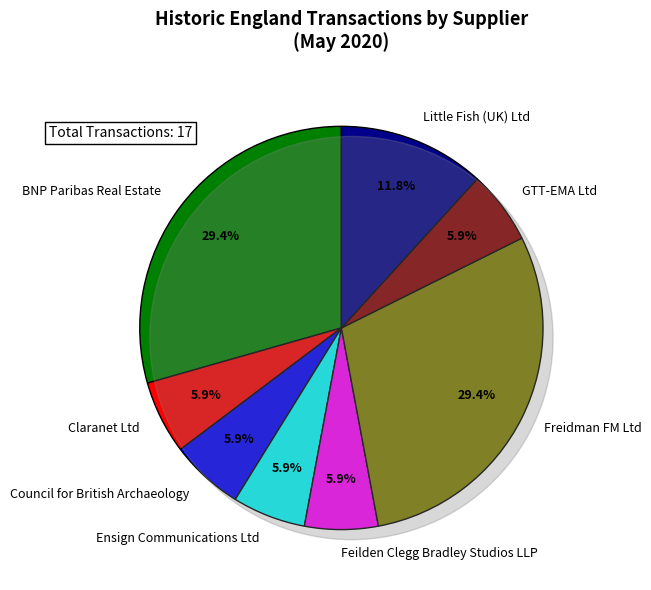

Is there a majority slice in this chart?

No